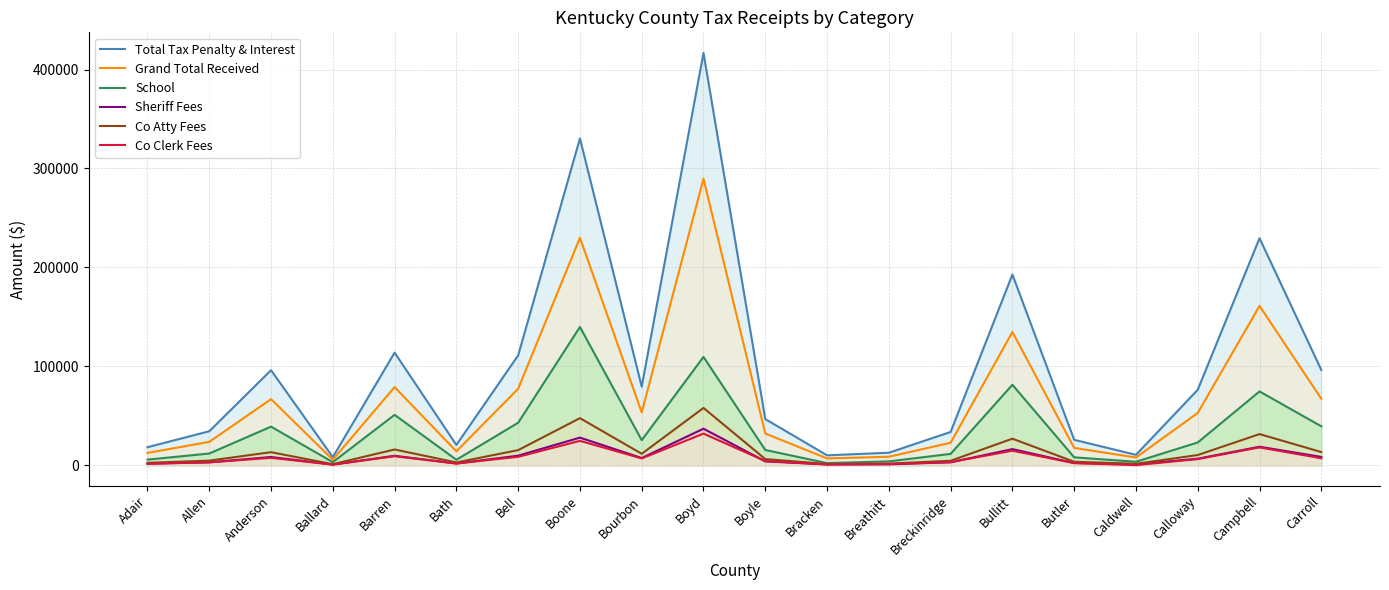

What is the difference between the maximum and minimum values in the Co Clerk Fees series?

31810.2